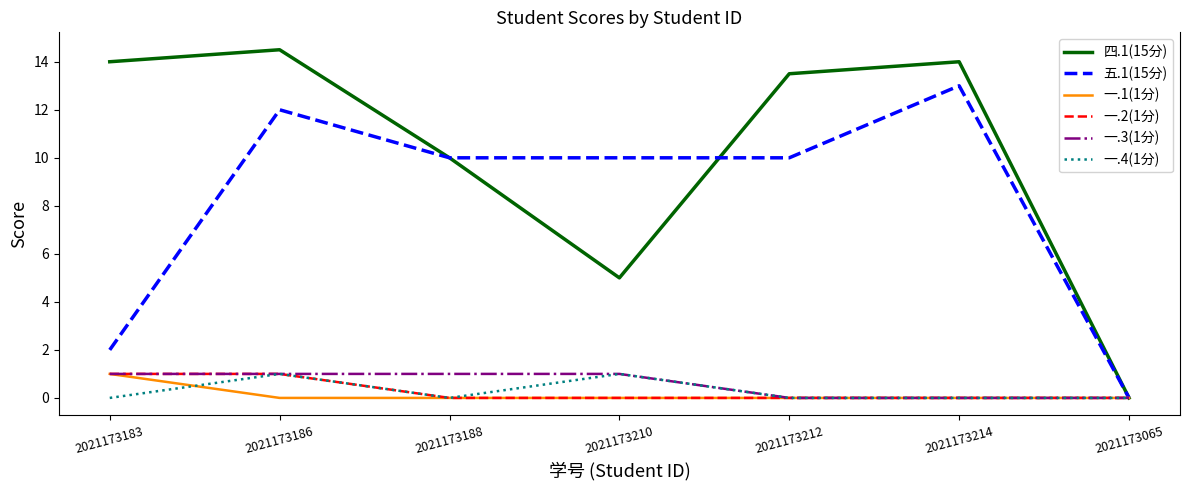

How many lines are shown in the chart?

6